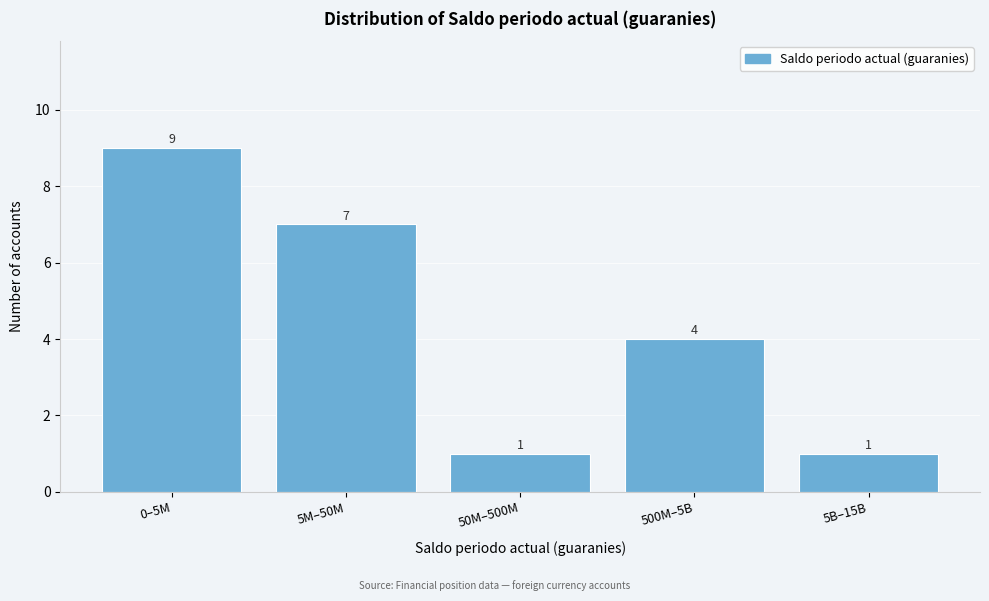

Reading left to right, list all the values displayed in this chart.

0–5M=9	5M–50M=7	50M–500M=1	500M–5B=4	5B–15B=1